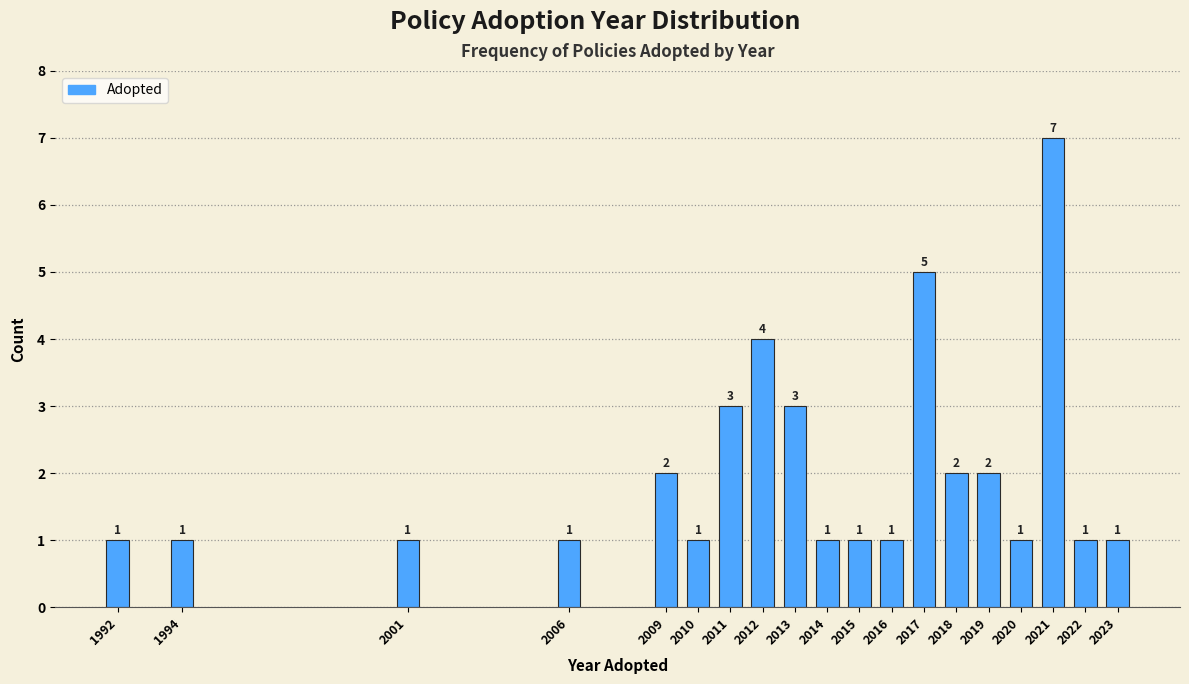

Reading right to left, list all the values displayed in this chart.

2023=1	2022=1	2021=7	2020=1	2019=2	2018=2	2017=5	2016=1	2015=1	2014=1	2013=3	2012=4	2011=3	2010=1	2009=2	2006=1	2001=1	1994=1	1992=1